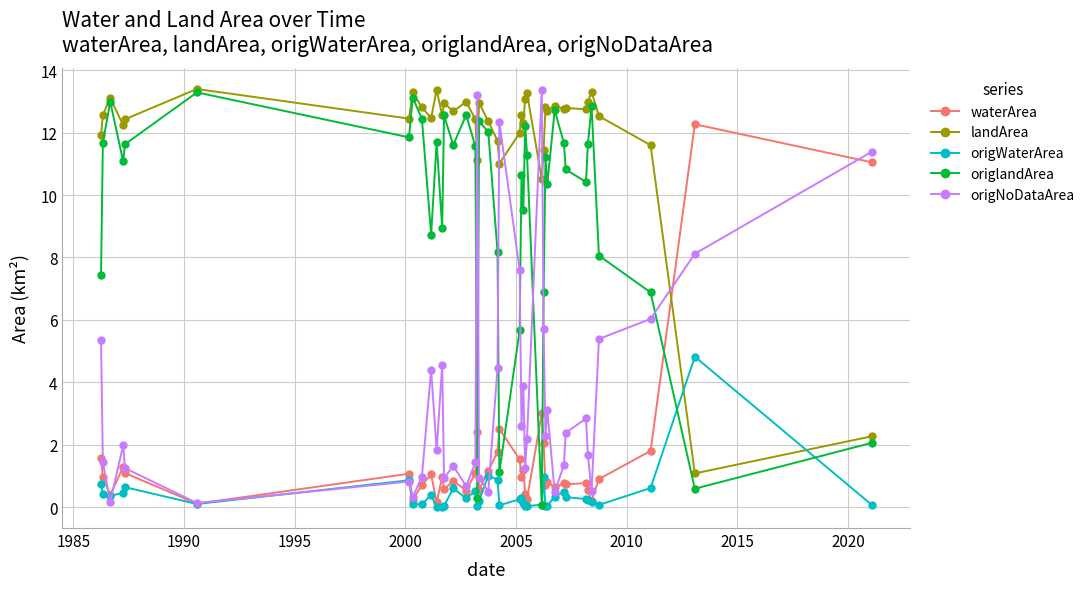

Which series has the largest total across all categories?

landArea